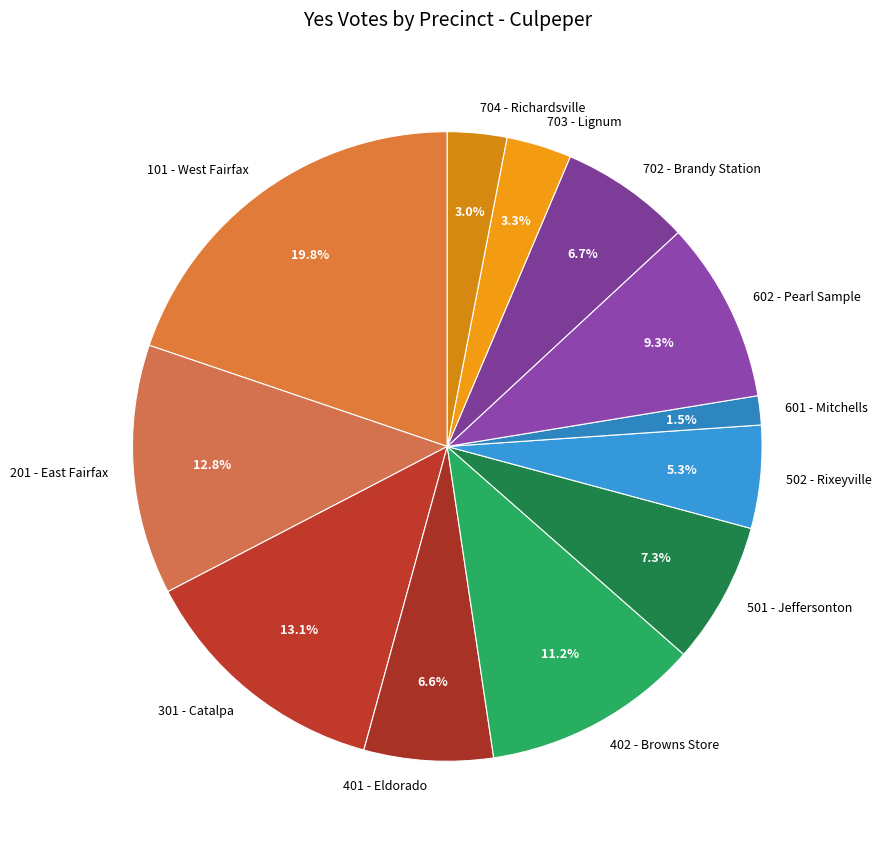

Does 502 - Rixeyville represent more than half of the total?

No